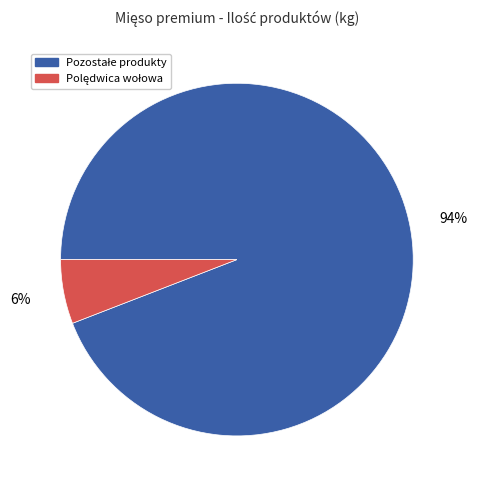

To the nearest percent, what is the average slice percentage?

50%